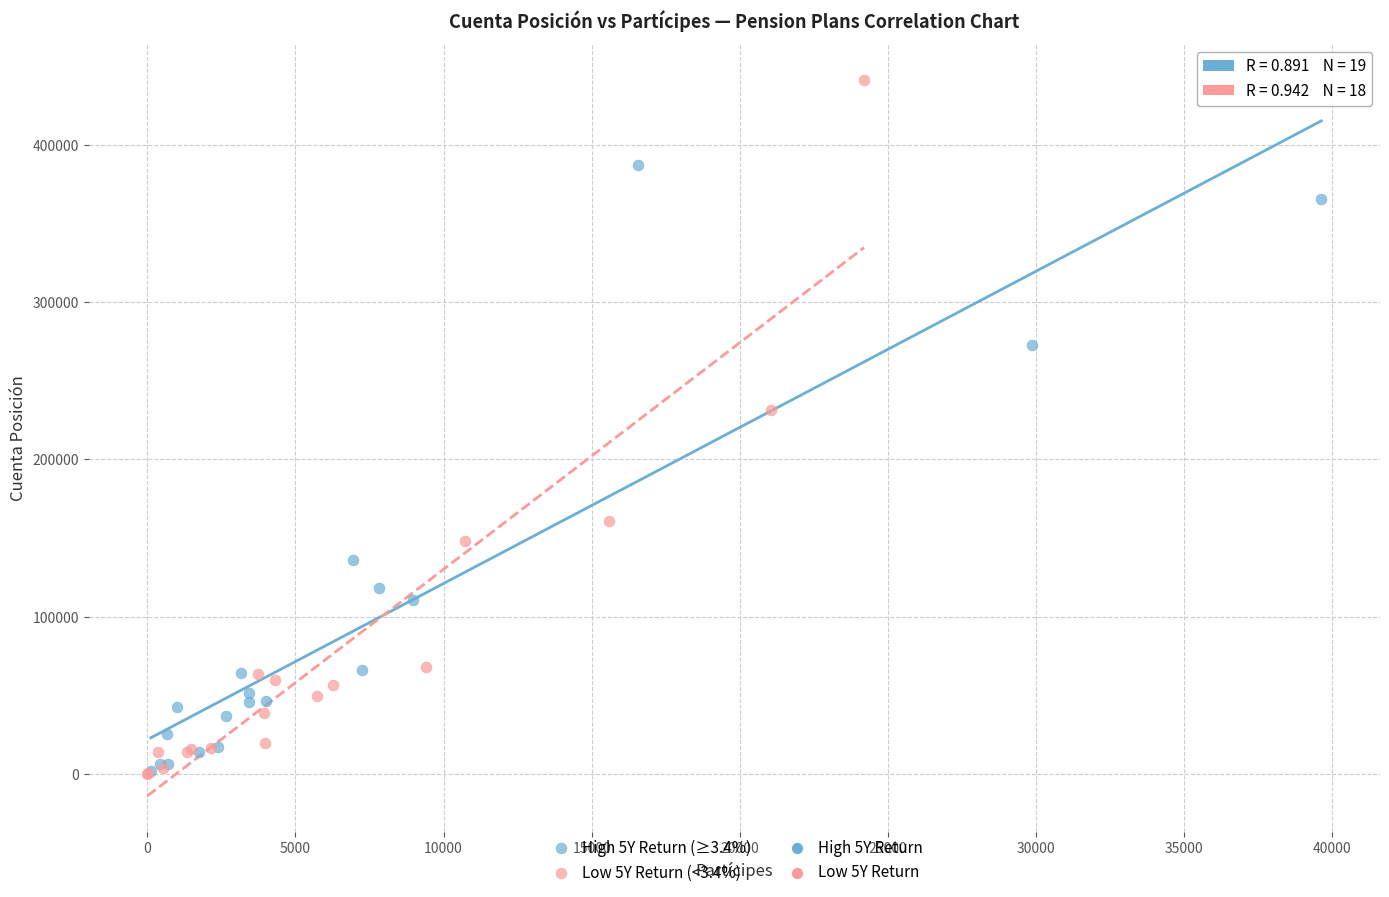

Which series reaches the maximum Y coordinate?

Low 5Y Return (<3.4%)